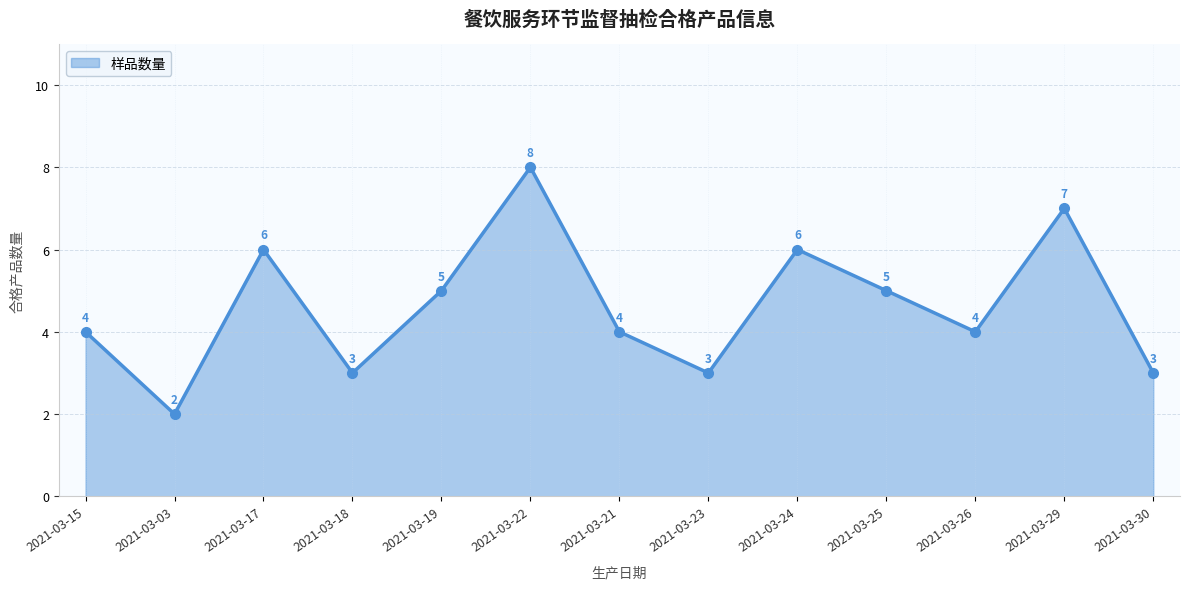

What is the approximate value at 2021-03-18?

3